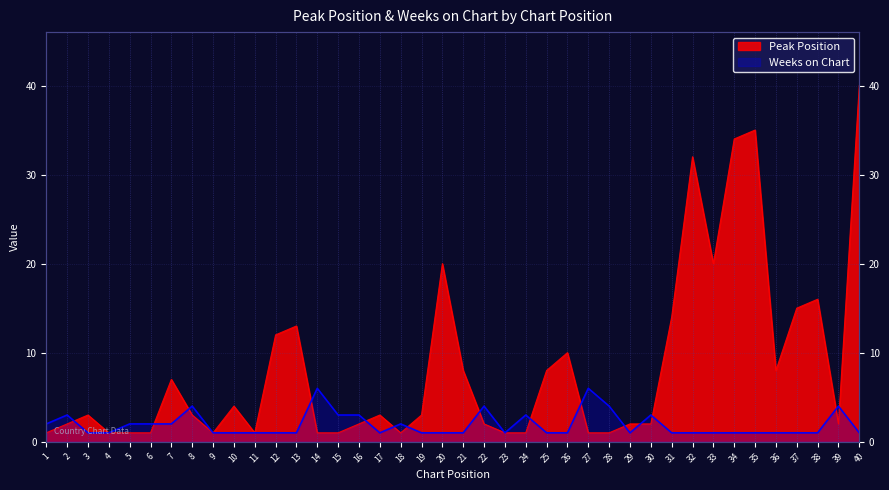

Reading left to right, what are all the values shown in this chart?

Peak Position: 1=1	2=2	3=3	4=1	5=1	6=1	7=7	8=3	9=1	10=4	11=1	12=12	13=13	14=1	15=1	16=2	17=3	18=1	19=3	20=20	21=8	22=2	23=1	24=1	25=8	26=10	27=1	28=1	29=2	30=2	31=14	32=32	33=20	34=34	35=35	36=8	37=15	38=16	39=2	40=40
Weeks on Chart: 1=2	2=3	3=1	4=1	5=2	6=2	7=2	8=4	9=1	10=1	11=1	12=1	13=1	14=6	15=3	16=3	17=1	18=2	19=1	20=1	21=1	22=4	23=1	24=3	25=1	26=1	27=6	28=4	29=1	30=3	31=1	32=1	33=1	34=1	35=1	36=1	37=1	38=1	39=4	40=1